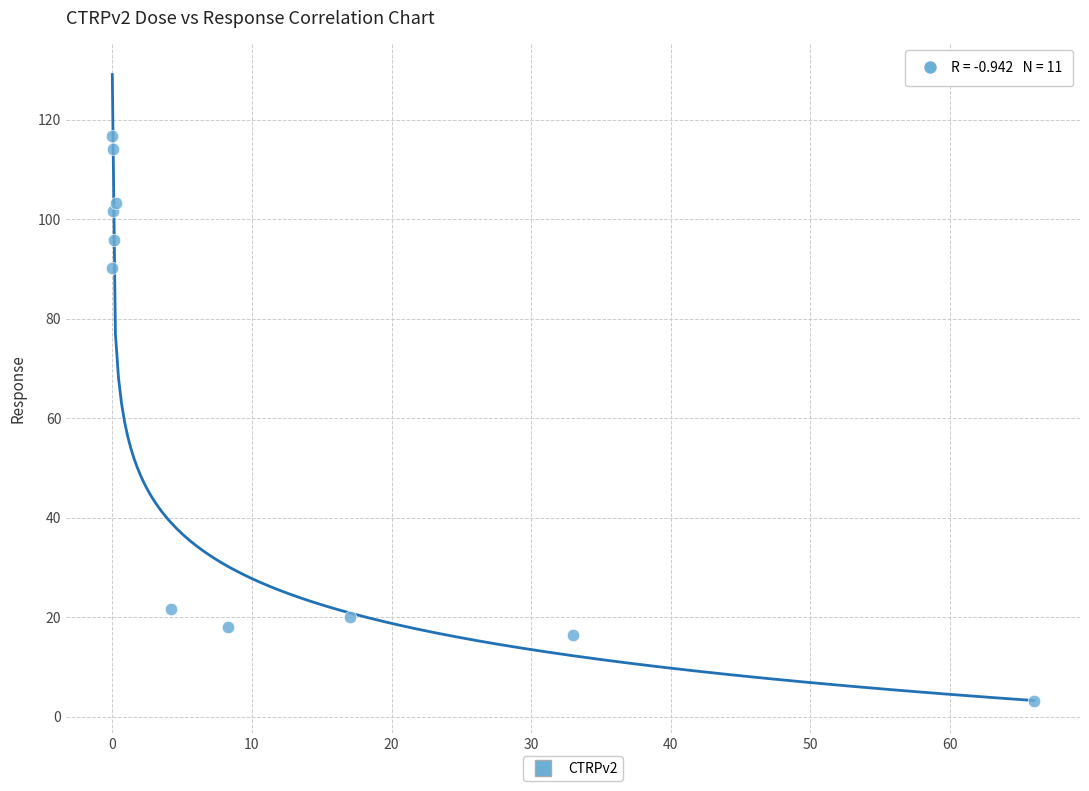

What is the average Y value?

63.7